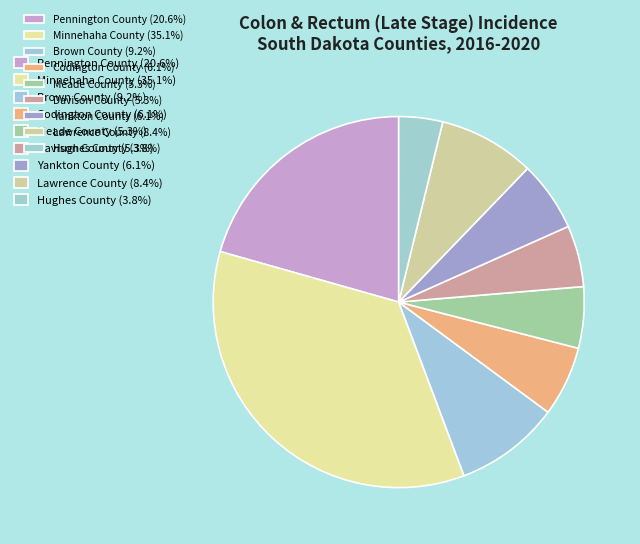

Which category has the smallest portion of the pie?

Hughes County